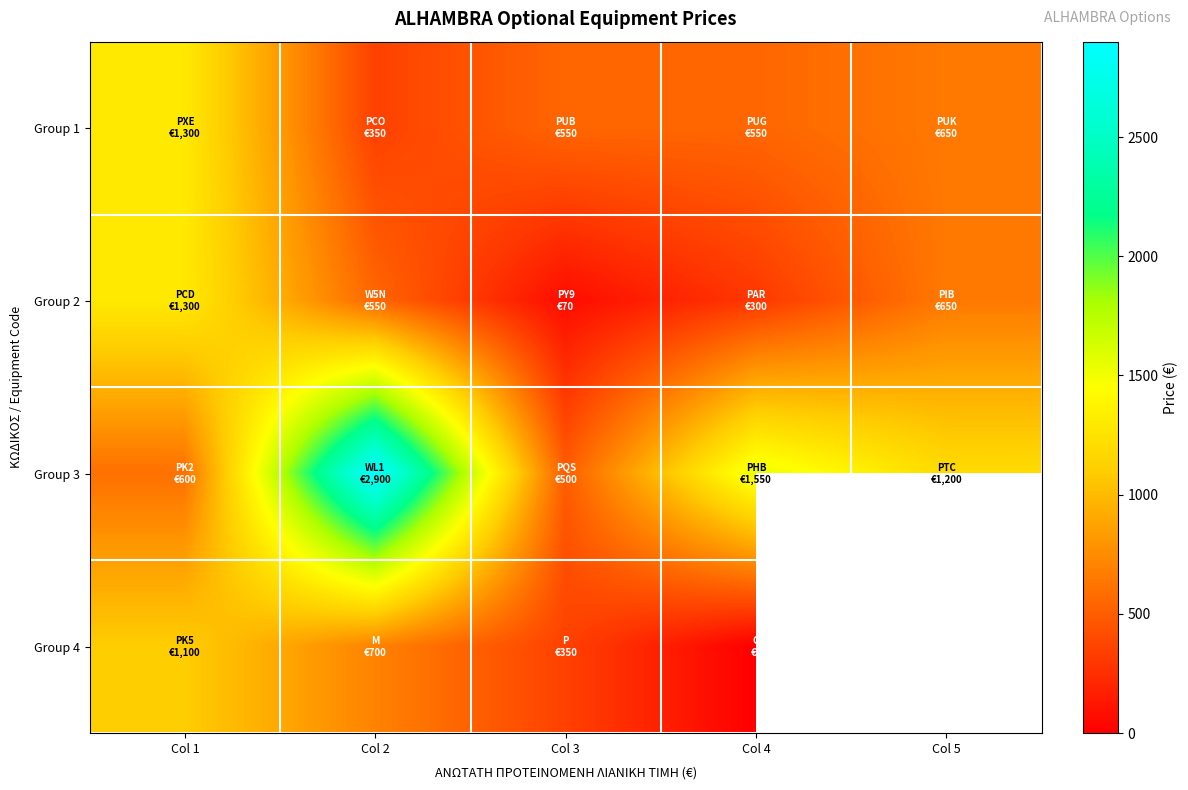

What is the spread (max minus min) of values at Col 1?

700.0